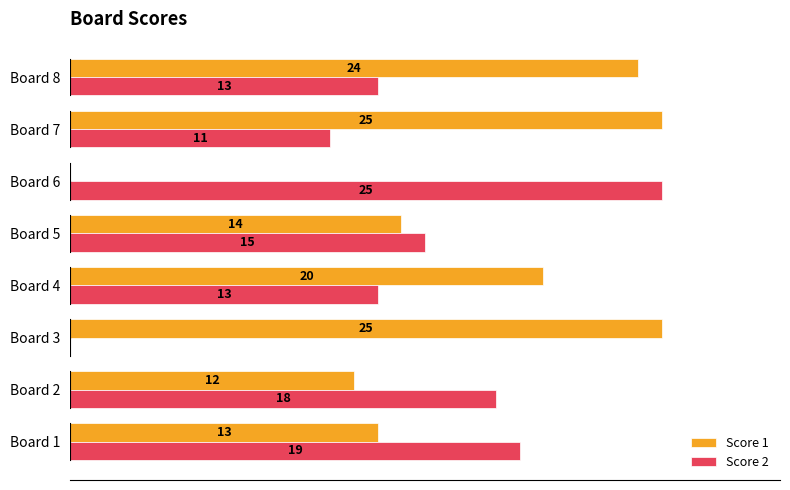

Which series has the largest total across all categories?

Score 1